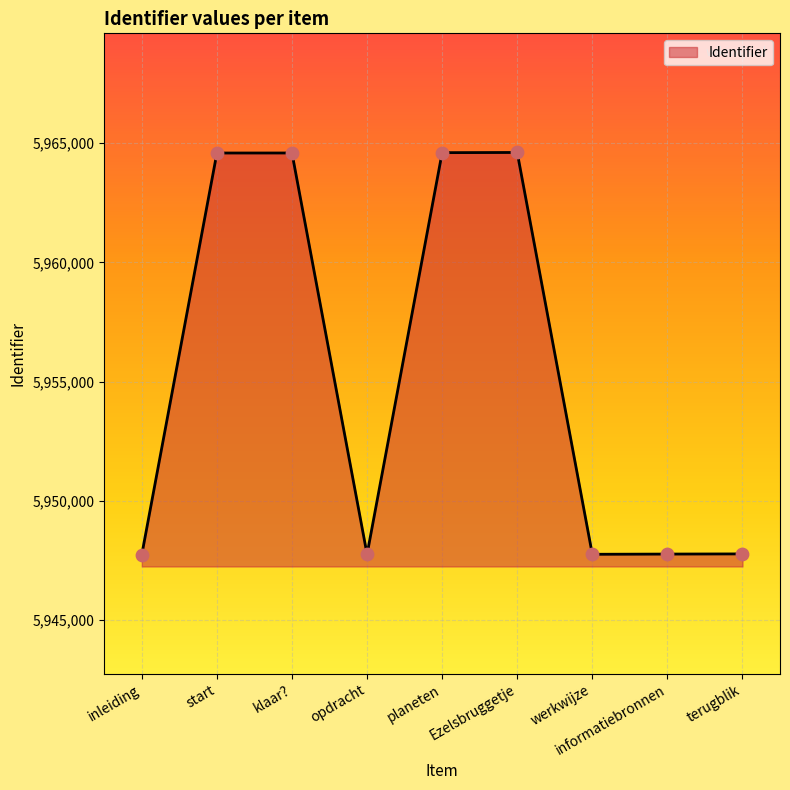

What is the change in value from start to werkwijze?

-16841